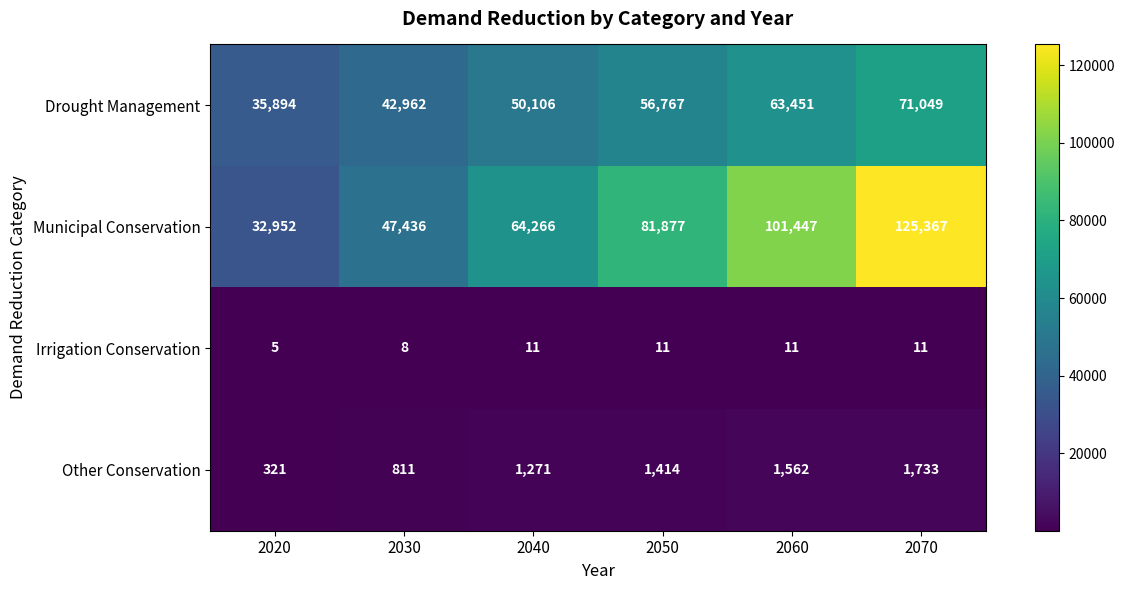

What is the sum of the Municipal Conservation values at 2070 and 2040?

189633